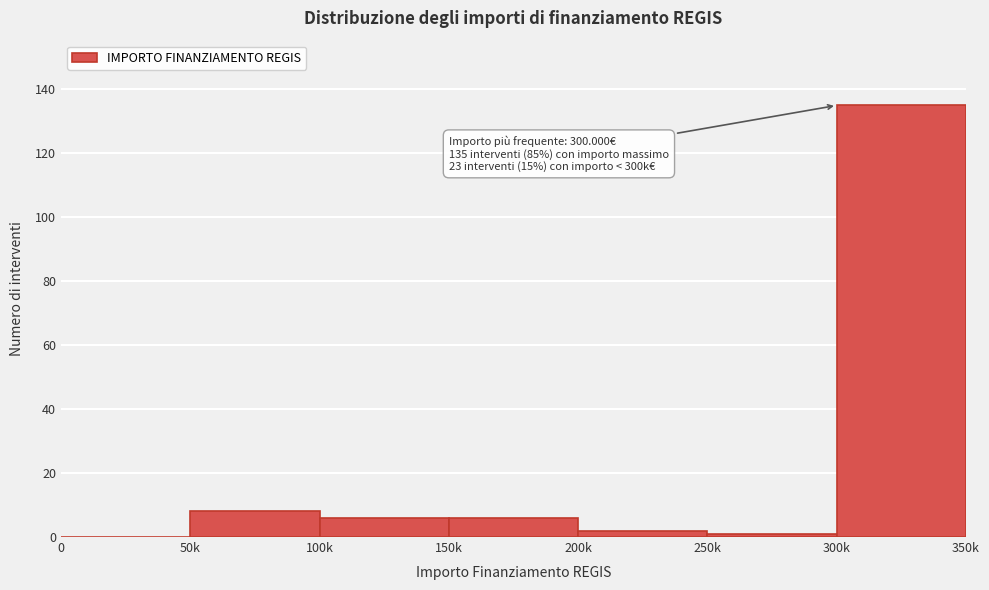

Reading left to right, list all the values displayed in this chart.

0=0	50k=8	100k=6	150k=6	200k=2	250k=1	300k=135